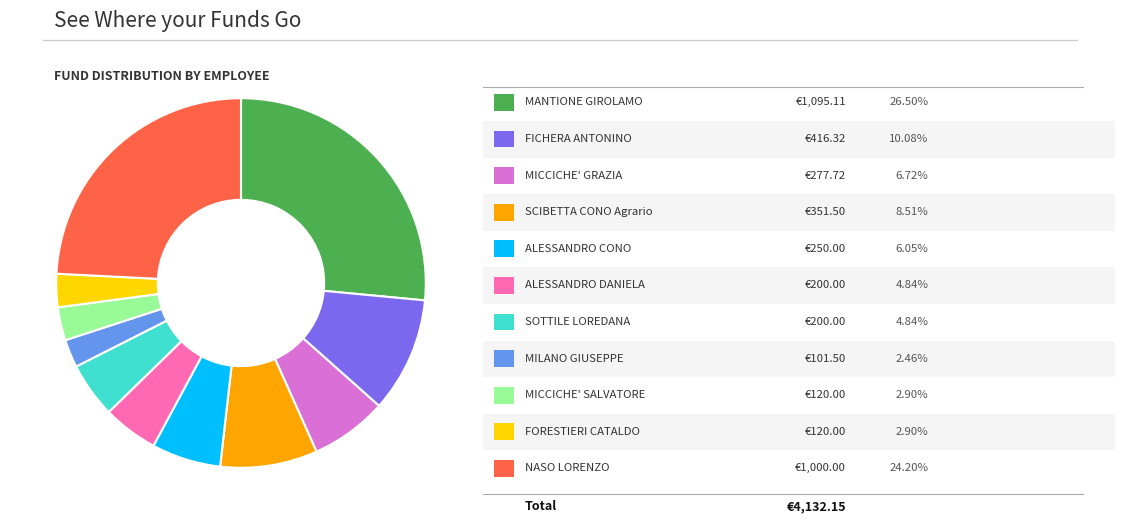

Is there any slice that represents more than half of the pie?

No